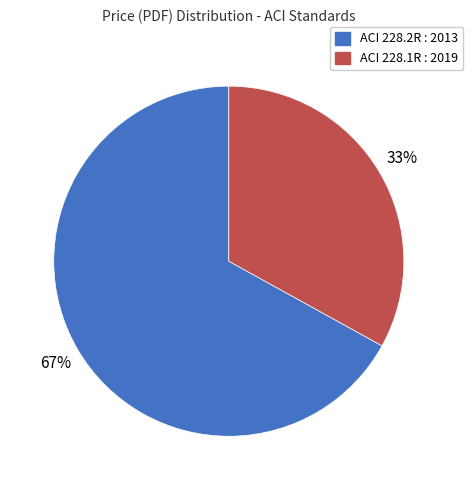

How many segments does this pie chart have?

2